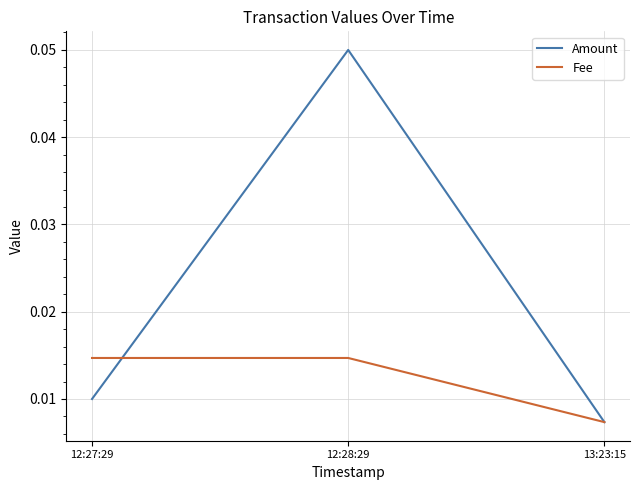

Which category has the lowest value in the Amount series?

13:23:15